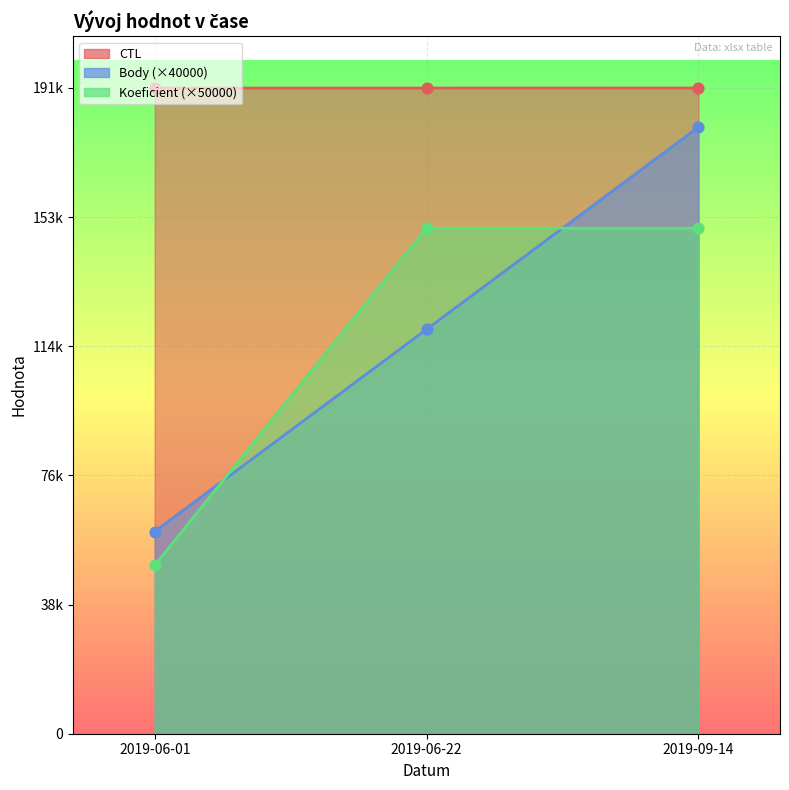

At which category is the sum across all series the highest?

2019-09-14